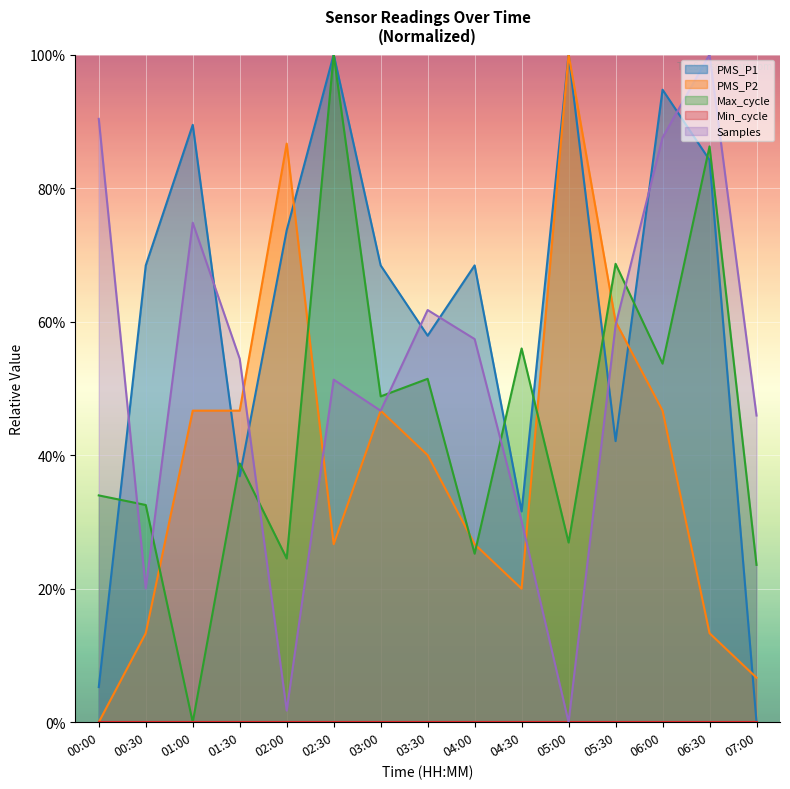

What is the total value across all series at 05:00?

226.9